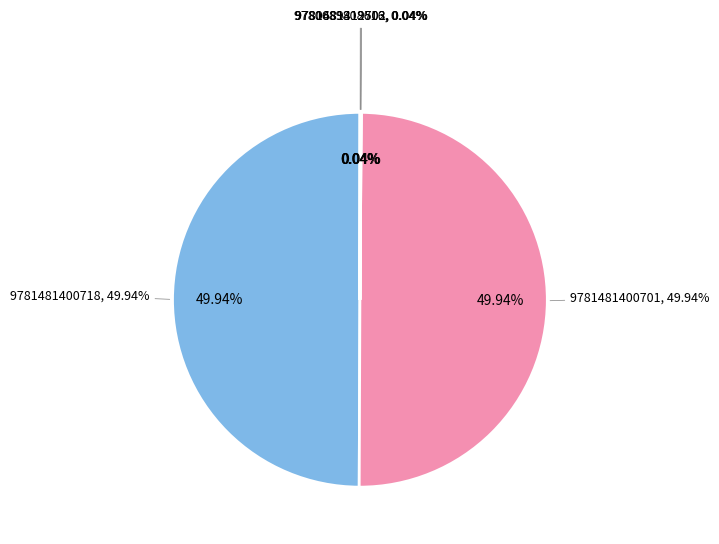

Does 9780689312502 represent more than half of the total?

No